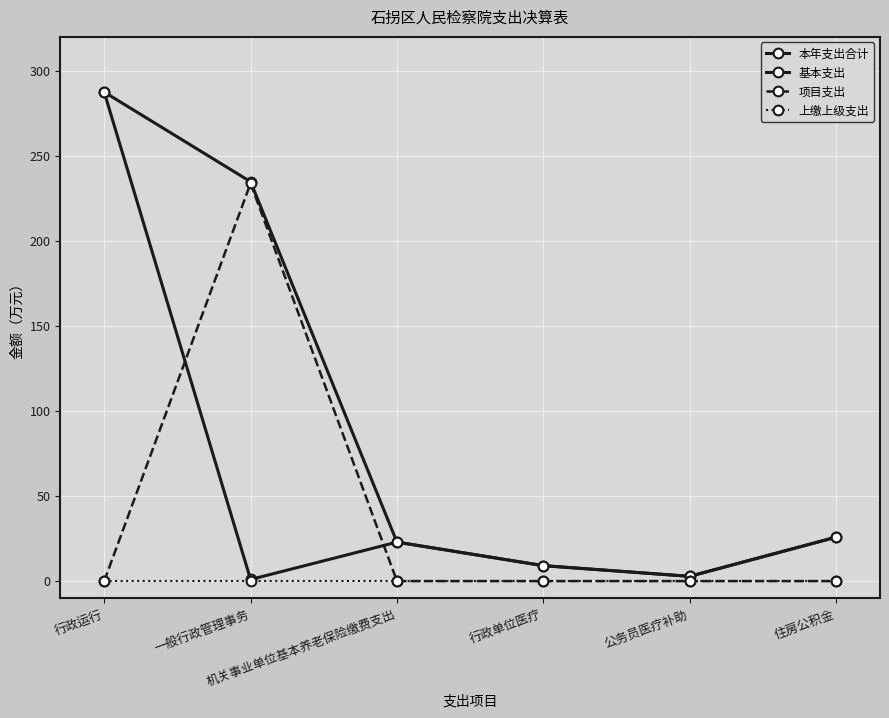

What is the sum of the 本年支出合计 values at 一般行政管理事务 and 公务员医疗补助?

237.5